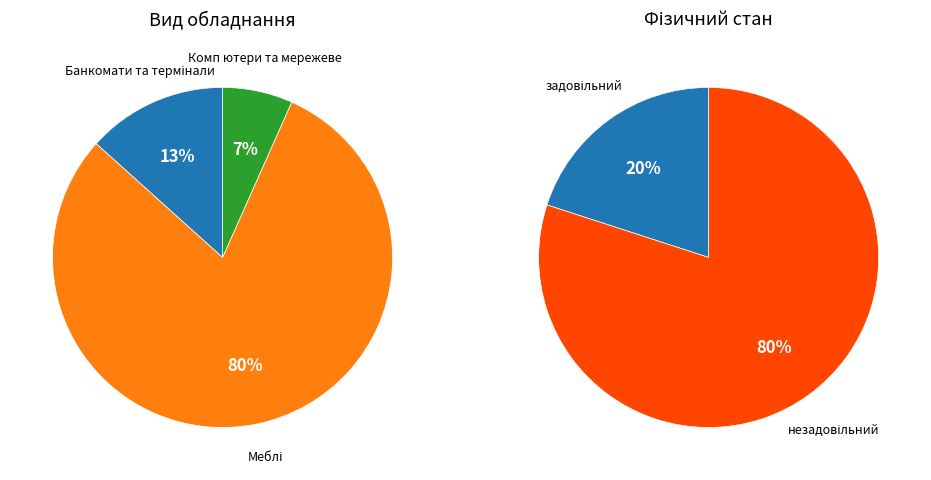

How many slices are in this pie chart?

3